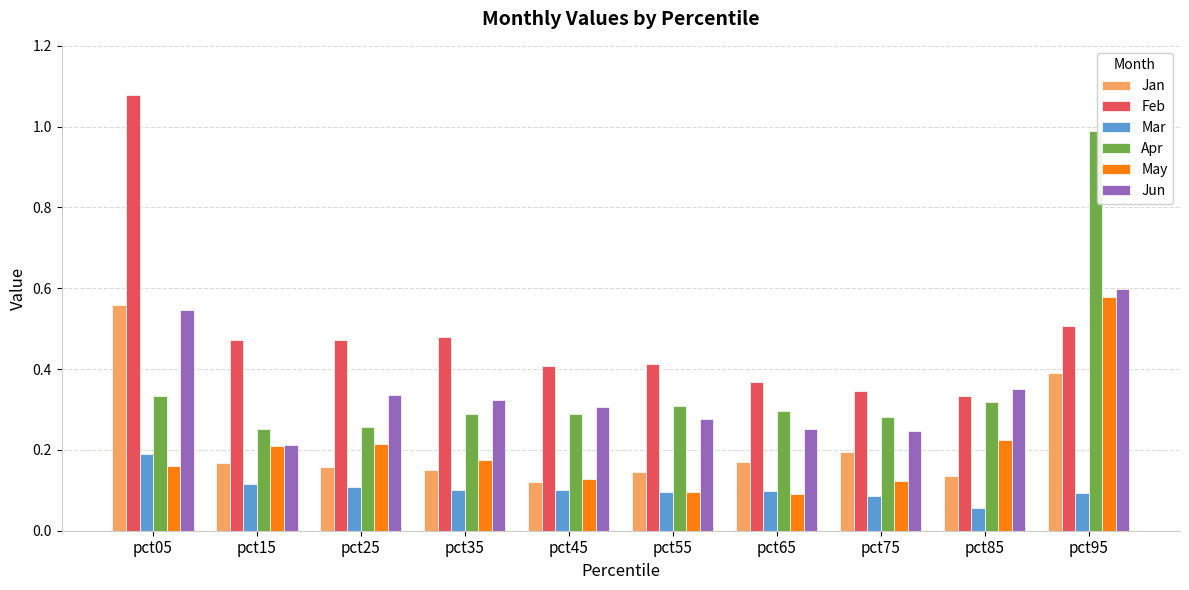

What is the difference between the maximum and minimum values in the Feb series?

0.7